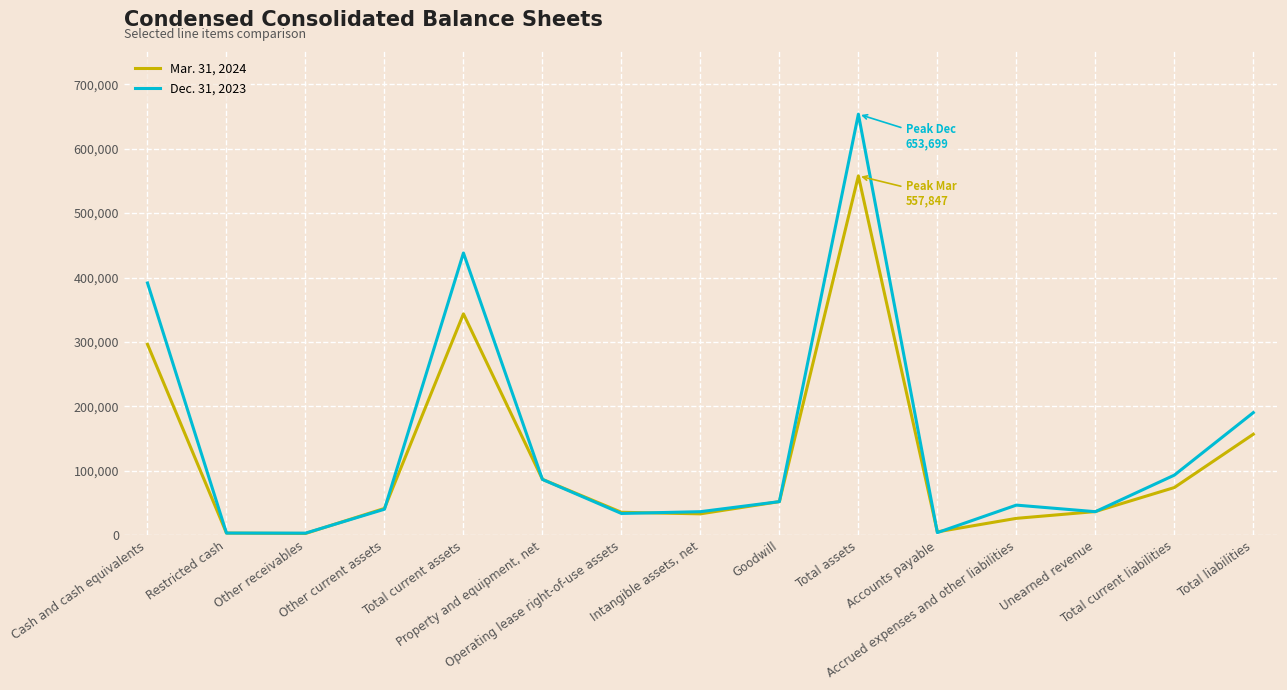

Between Cash and cash equivalents and Property and equipment, net, which series saw the biggest shift?

Dec. 31, 2023